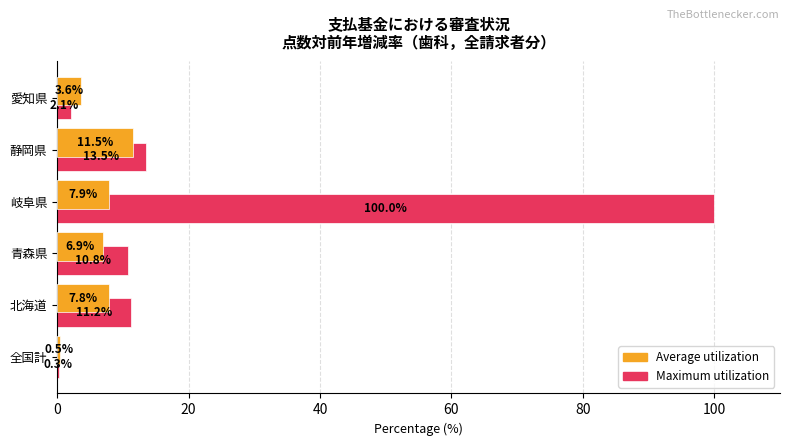

Count the number of categories in the chart.

6